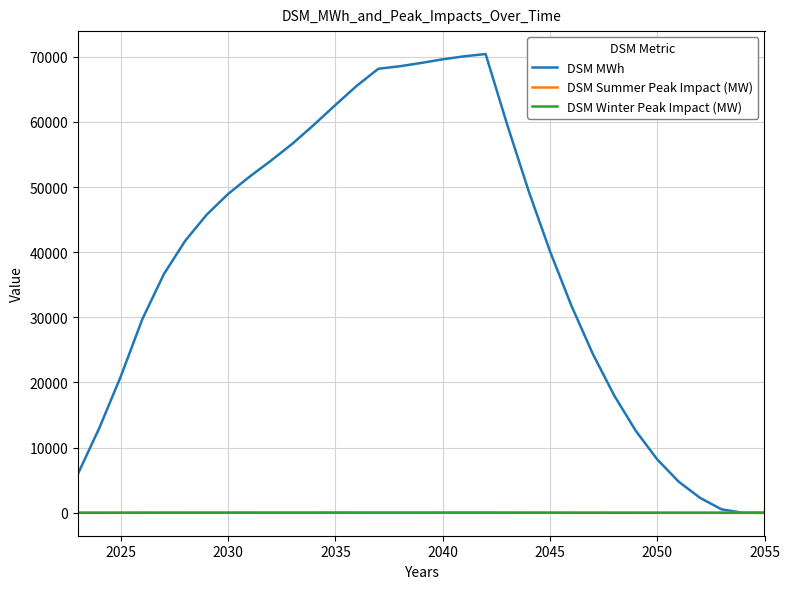

Which series has the largest range (max minus min)?

DSM MWh